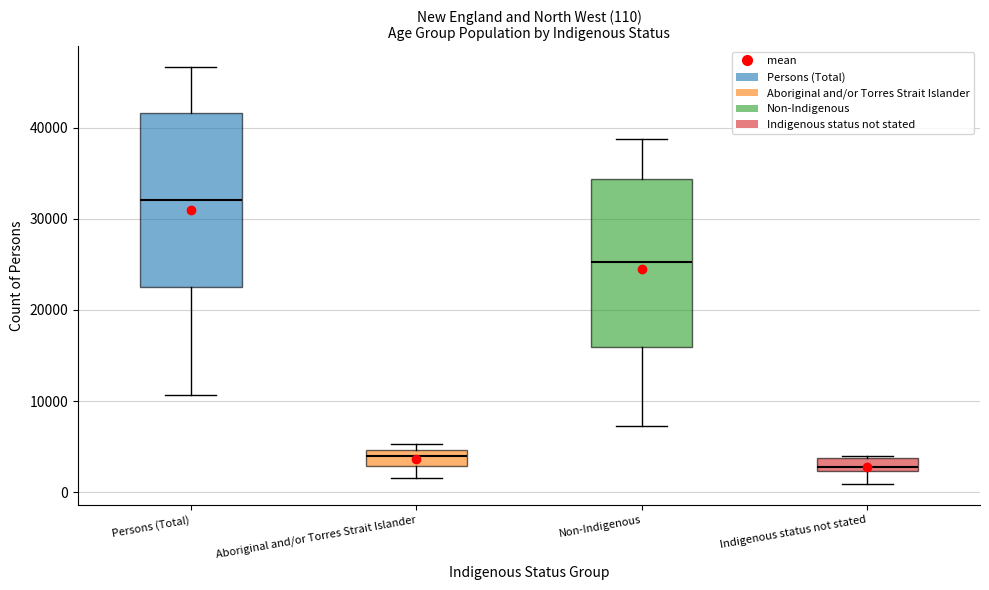

Which box's median line is the highest?

Persons (Total)